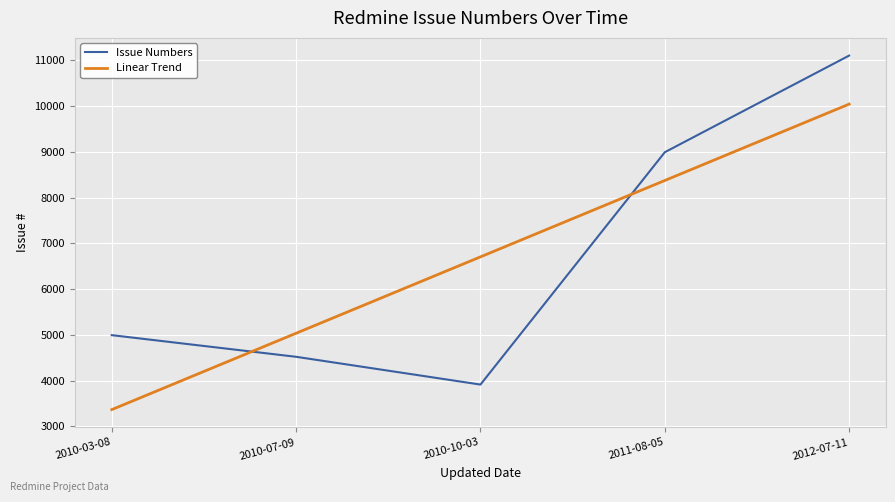

What is the approximate value of Linear Trend at 2010-07-09?

5035.9